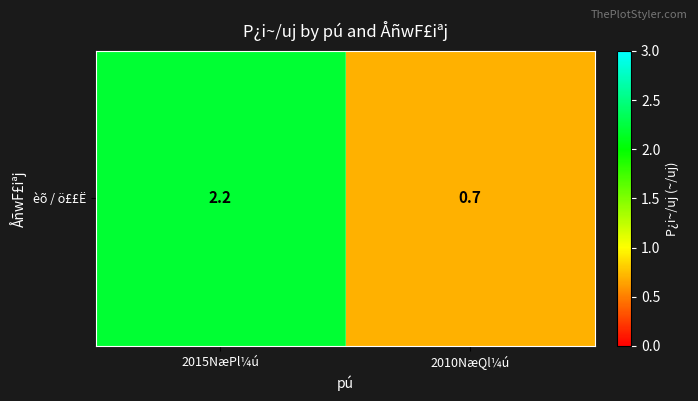

Rank the categories by value from lowest to highest.

2010NæQl¼ú, 2015NæPl¼ú